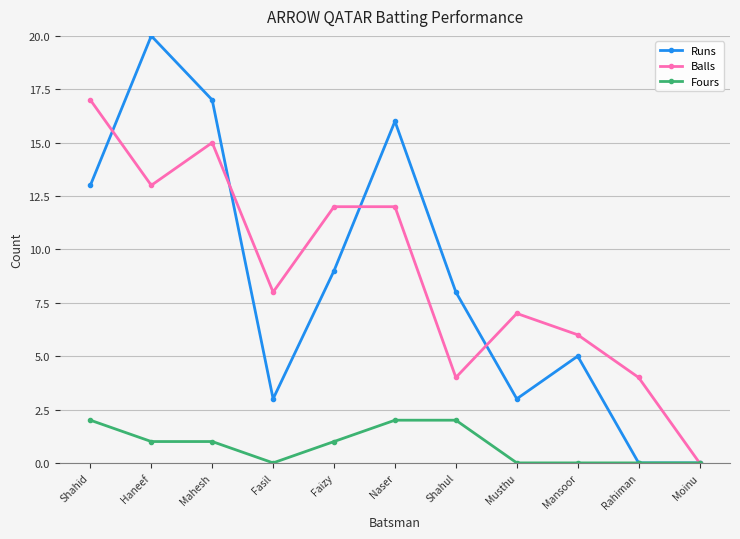

Reading left to right, extract all data points from this chart.

Runs: Shahid=13	Haneef=20	Mahesh=17	Fasil=3	Faizy=9	Naser=16	Shahul=8	Musthu=3	Mansoor=5	Rahiman=0	Moinu=0
Balls: Shahid=17	Haneef=13	Mahesh=15	Fasil=8	Faizy=12	Naser=12	Shahul=4	Musthu=7	Mansoor=6	Rahiman=4	Moinu=0
Fours: Shahid=2	Haneef=1	Mahesh=1	Fasil=0	Faizy=1	Naser=2	Shahul=2	Musthu=0	Mansoor=0	Rahiman=0	Moinu=0